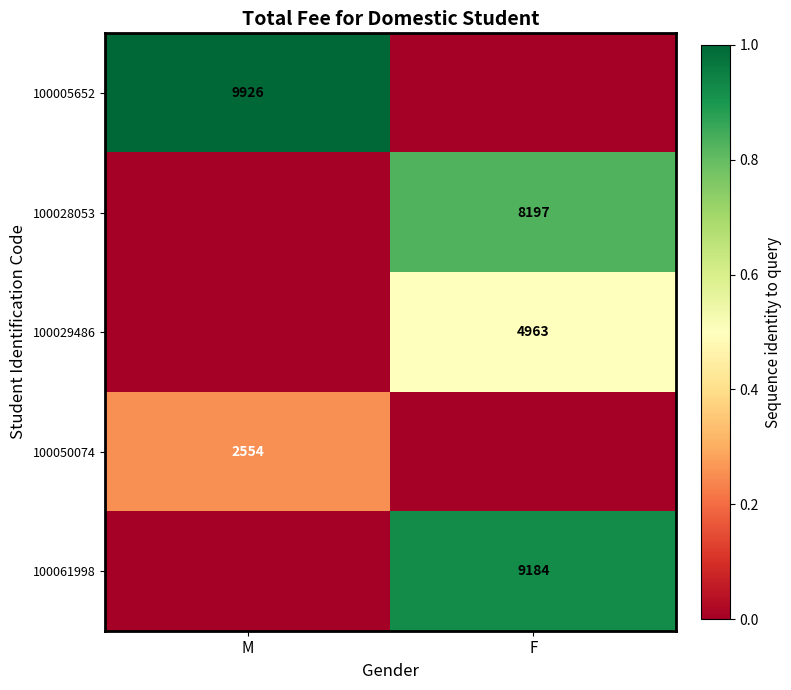

Is it true that 100050074 equals 809 at M?

False